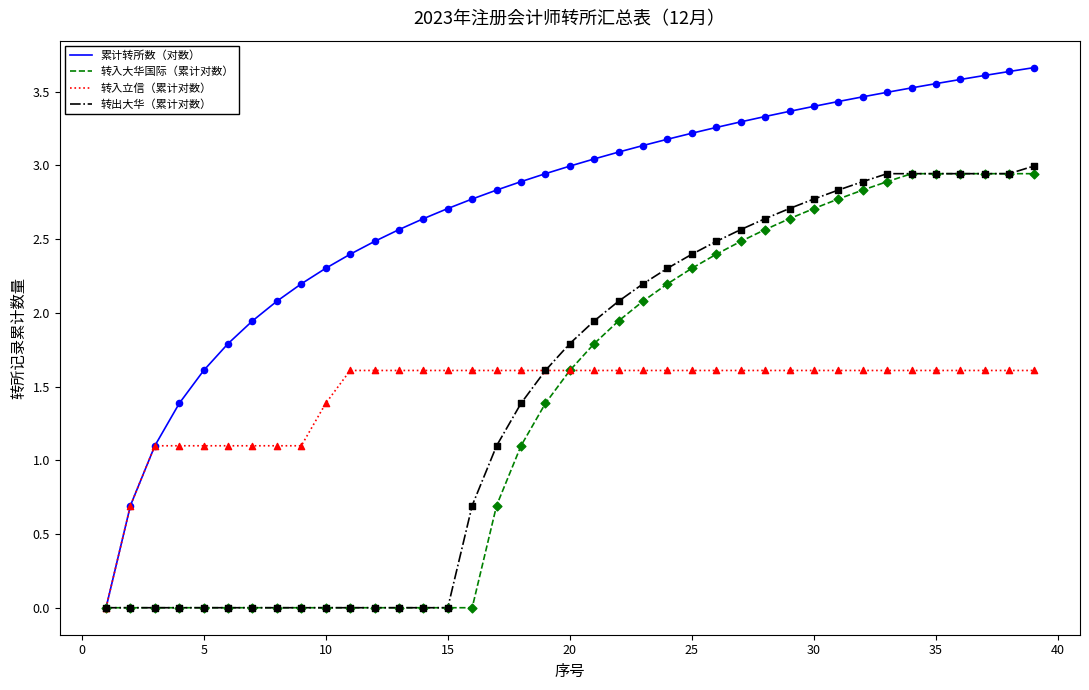

At how many categories does at least one series exceed 1?

37